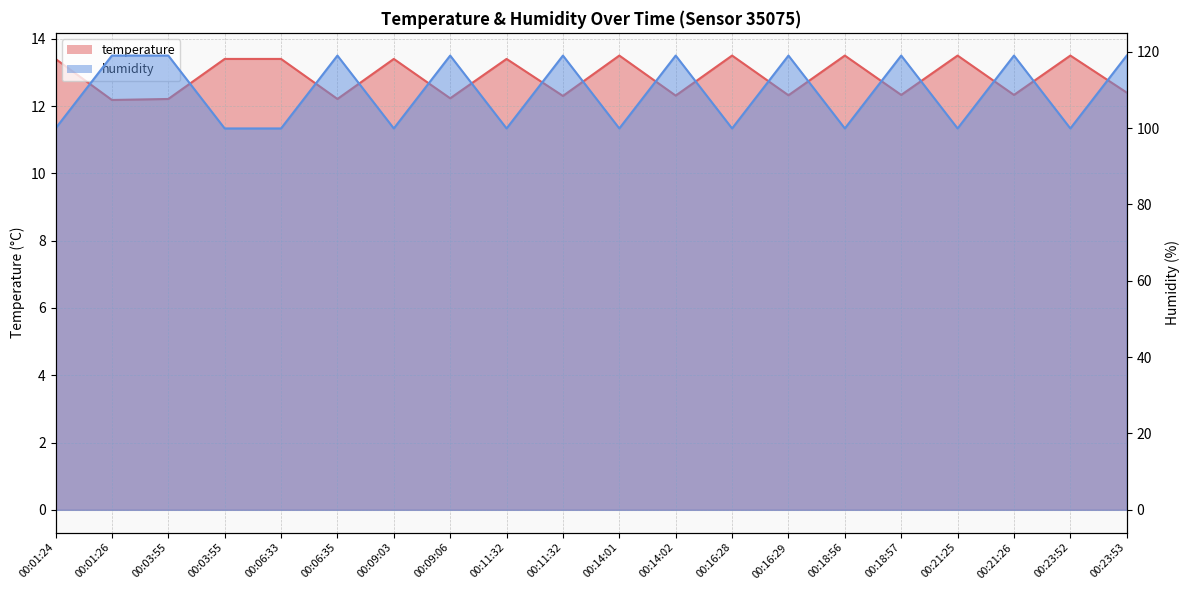

Which series has the largest total across all categories?

humidity